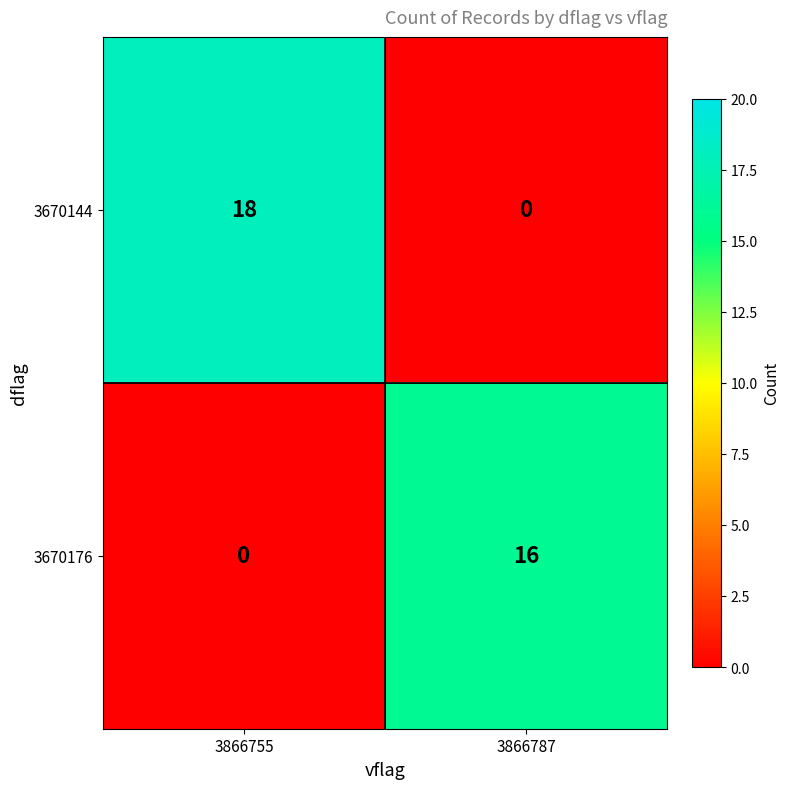

Count the number of data series in this chart.

2